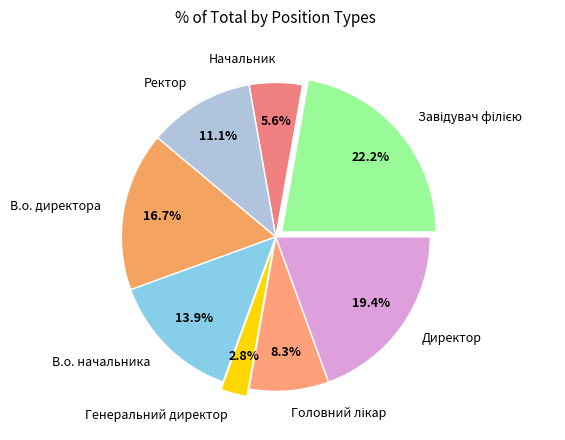

Which slice is the smallest?

Генеральний директор